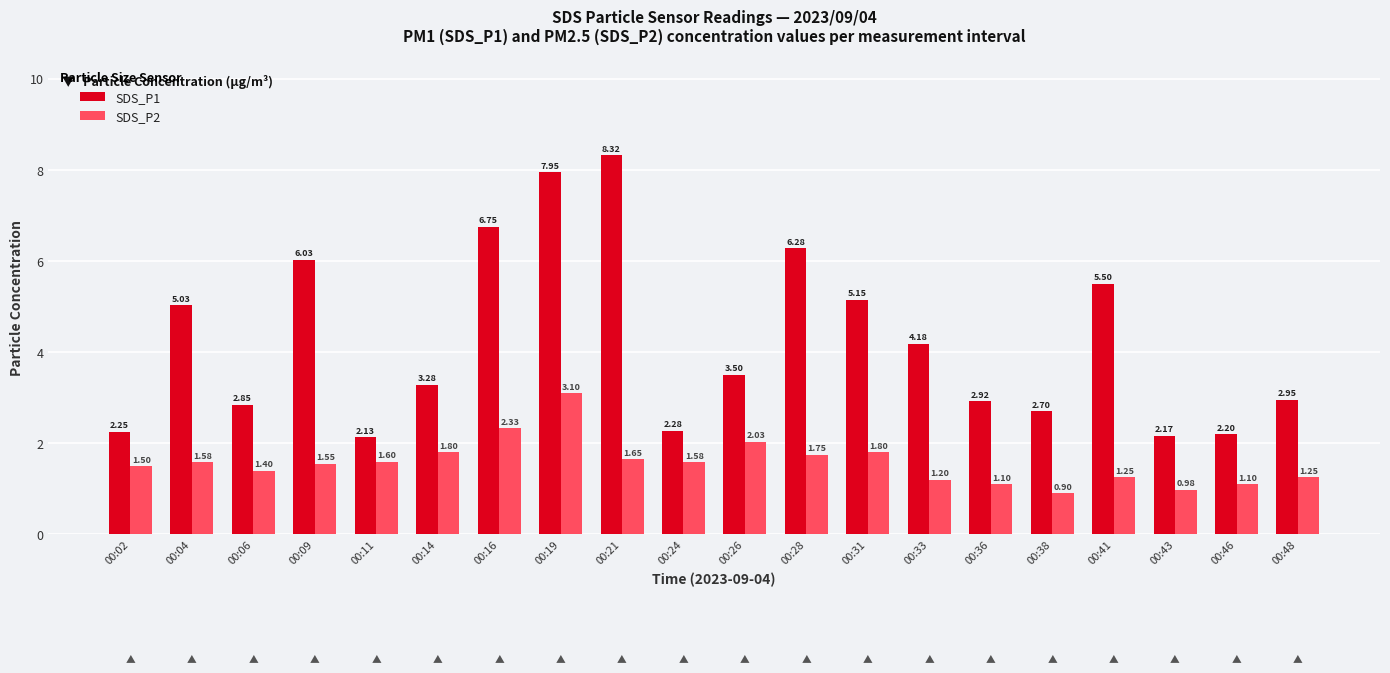

What are all the series names shown in the legend?

SDS_P1, SDS_P2